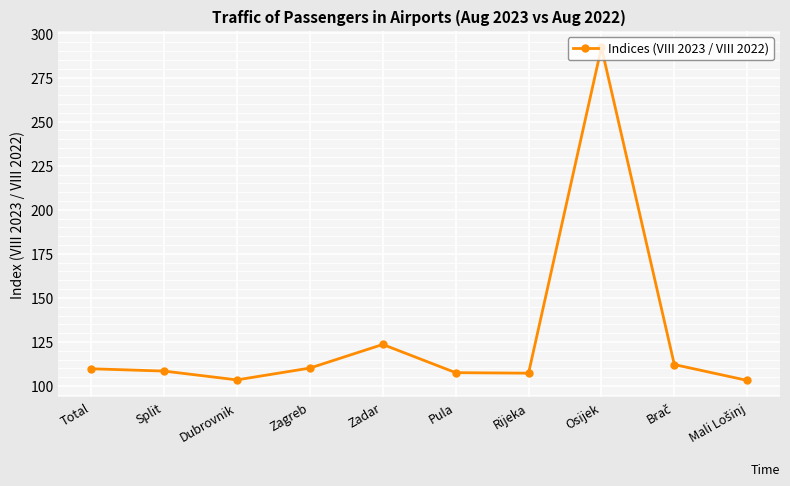

What is the label of the 8th point from the left?

Osijek